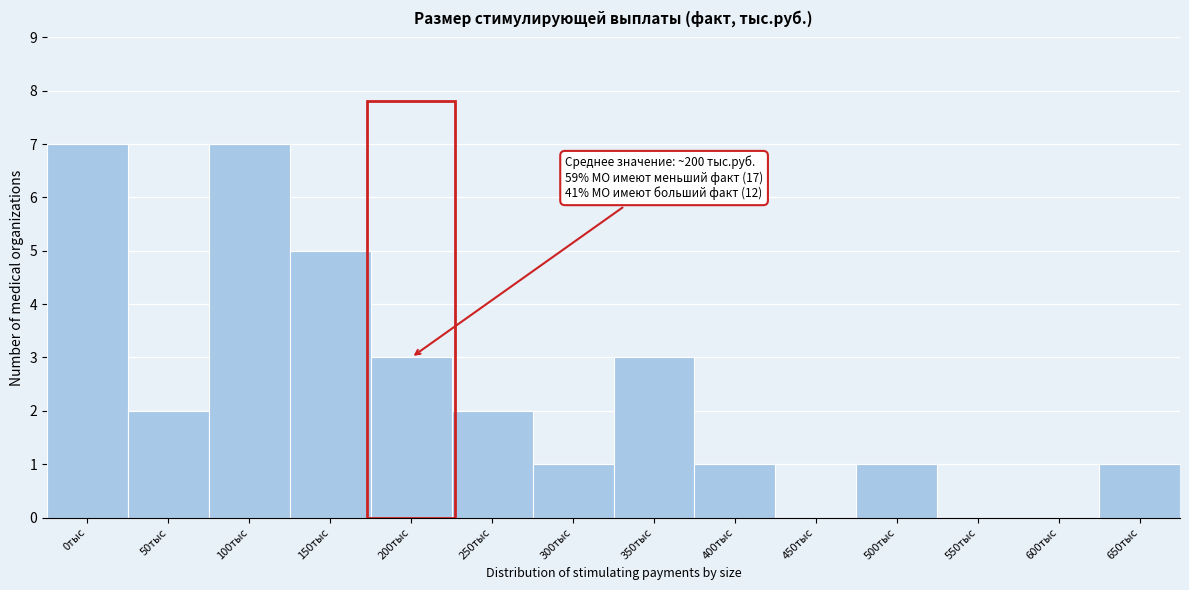

Reading right to left, what are all the values shown in this chart?

650тыс=1	600тыс=0	550тыс=0	500тыс=1	450тыс=0	400тыс=1	350тыс=3	300тыс=1	250тыс=2	200тыс=3	150тыс=5	100тыс=7	50тыс=2	0тыс=7